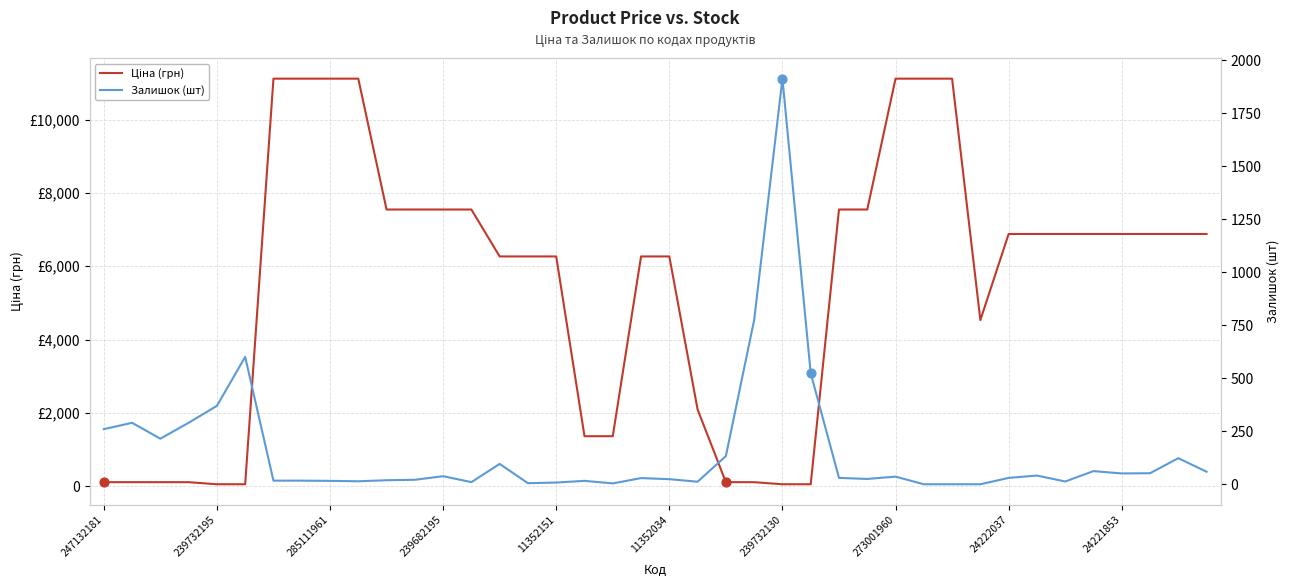

Is the value of Ціна (грн) at 20 greater than the value of Залишок (шт) at 14?

Yes